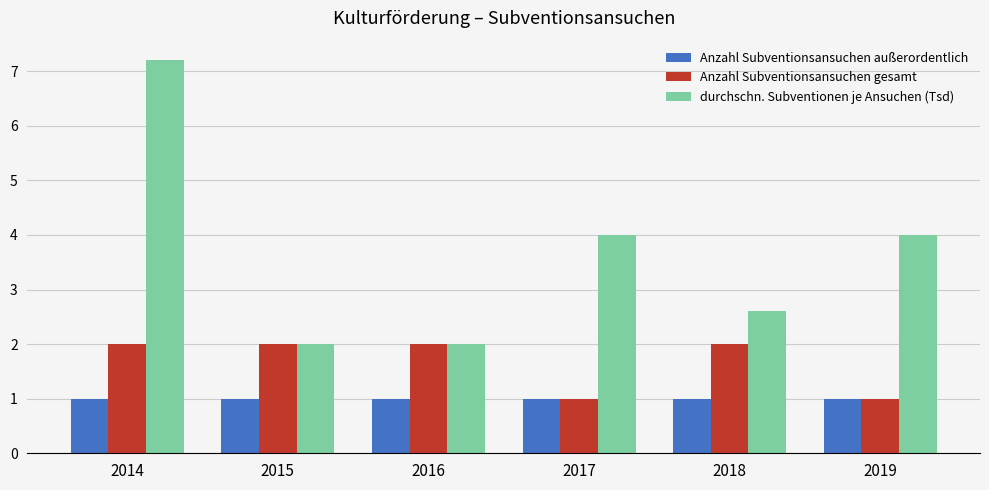

Which series changed the most between 2014 and 2017?

durchschn. Subventionen je Ansuchen (Tsd)